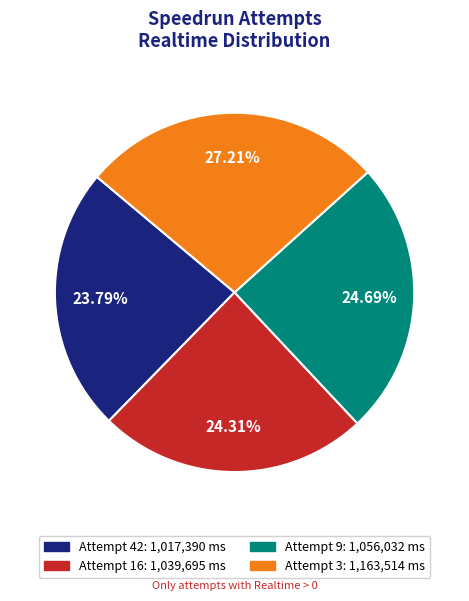

What portion of the pie excludes Attempt 42?

76.2%